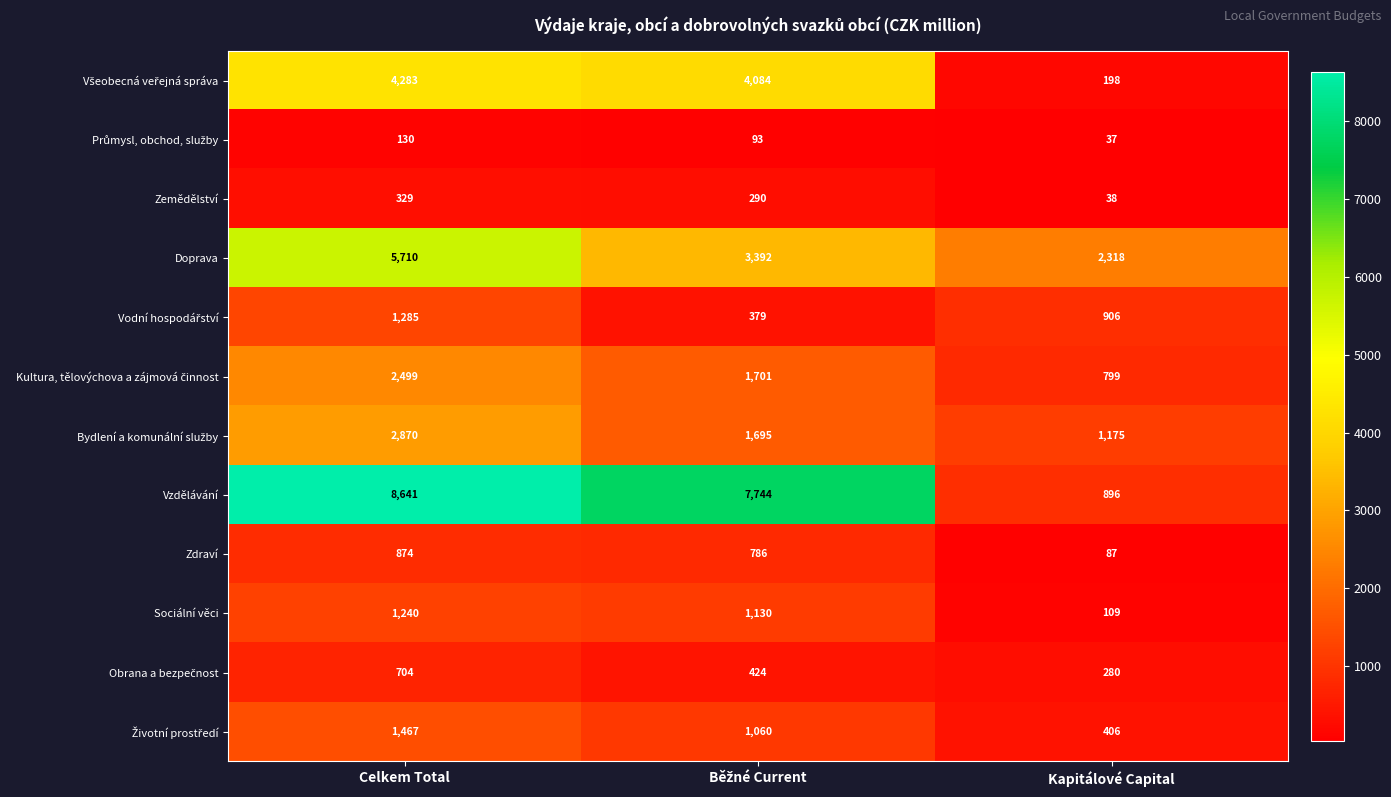

Which series has the widest spread of values?

Vzdělávání